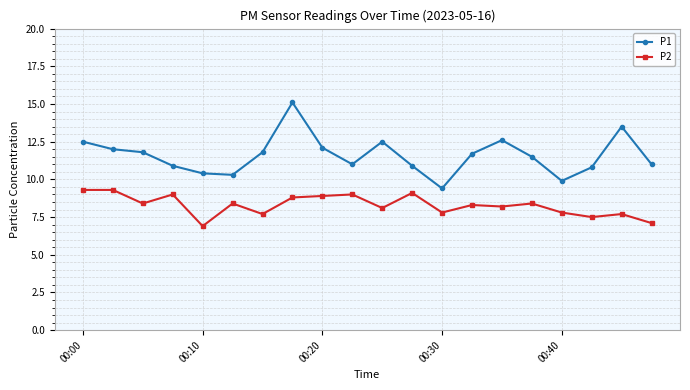

What is the lowest value of the P2 series?

6.9